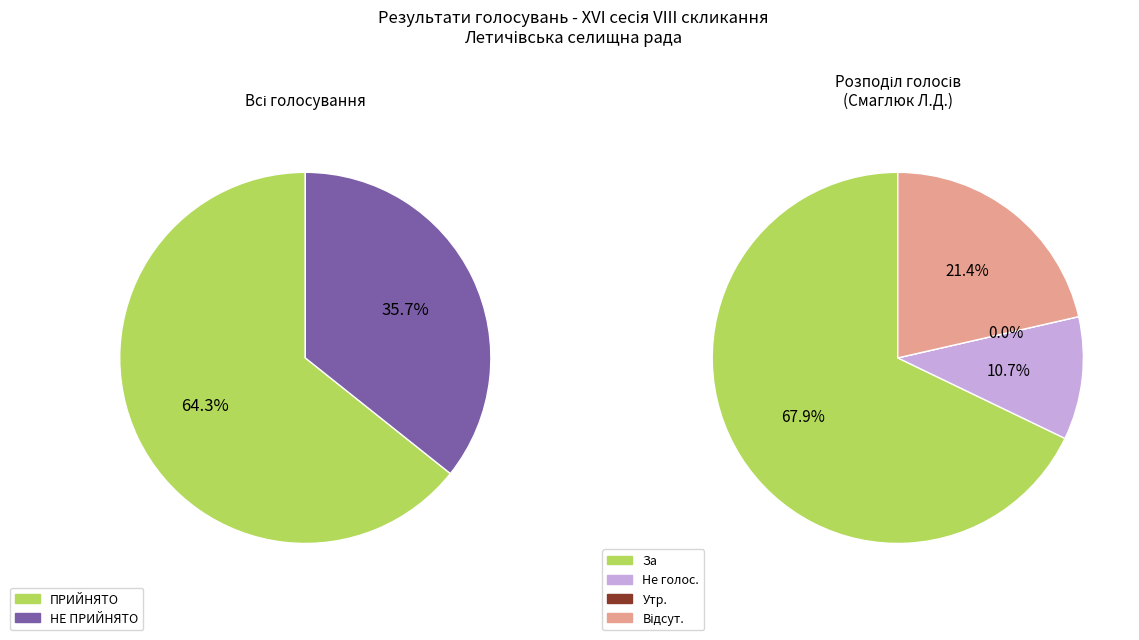

Which category accounts for the majority?

ПРИЙНЯТО